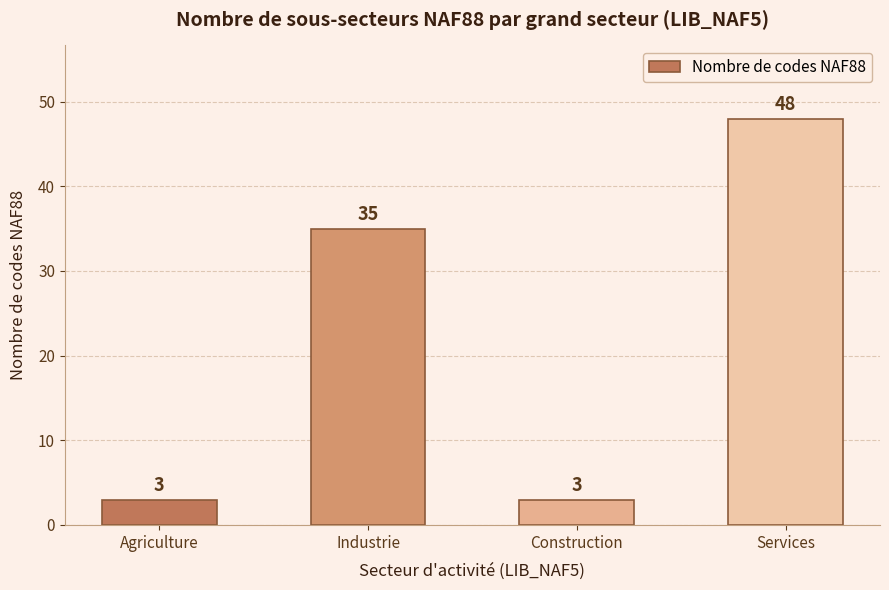

Where is the data nearest to the value 25?

Industrie